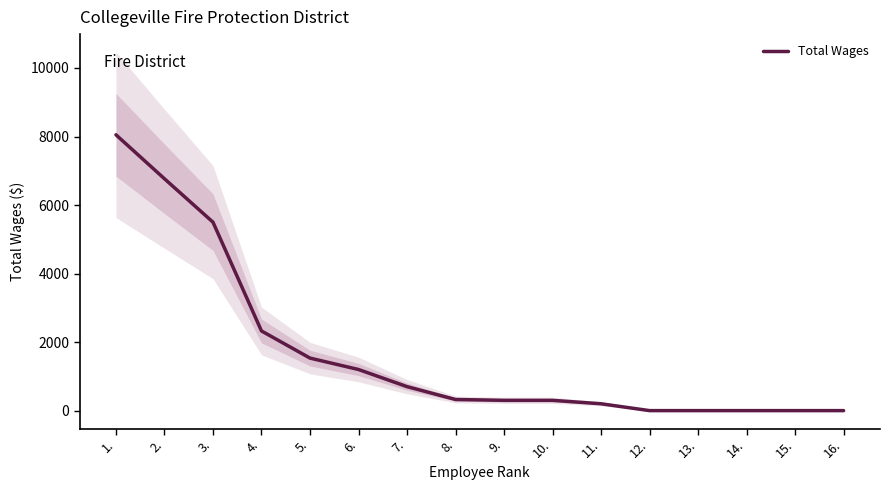

List the labels in order of value, smallest first.

12., 13., 14., 15., 16., 11., 9., 10., 8., 7., 6., 5., 4., 3., 2., 1.